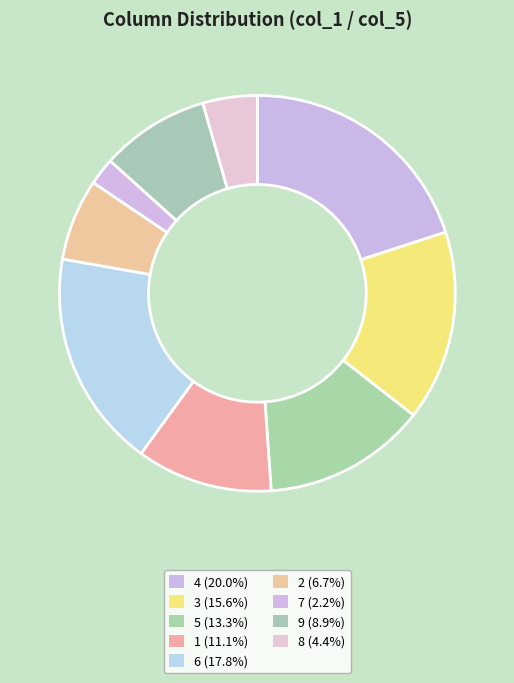

Count the number of slices in the pie.

9